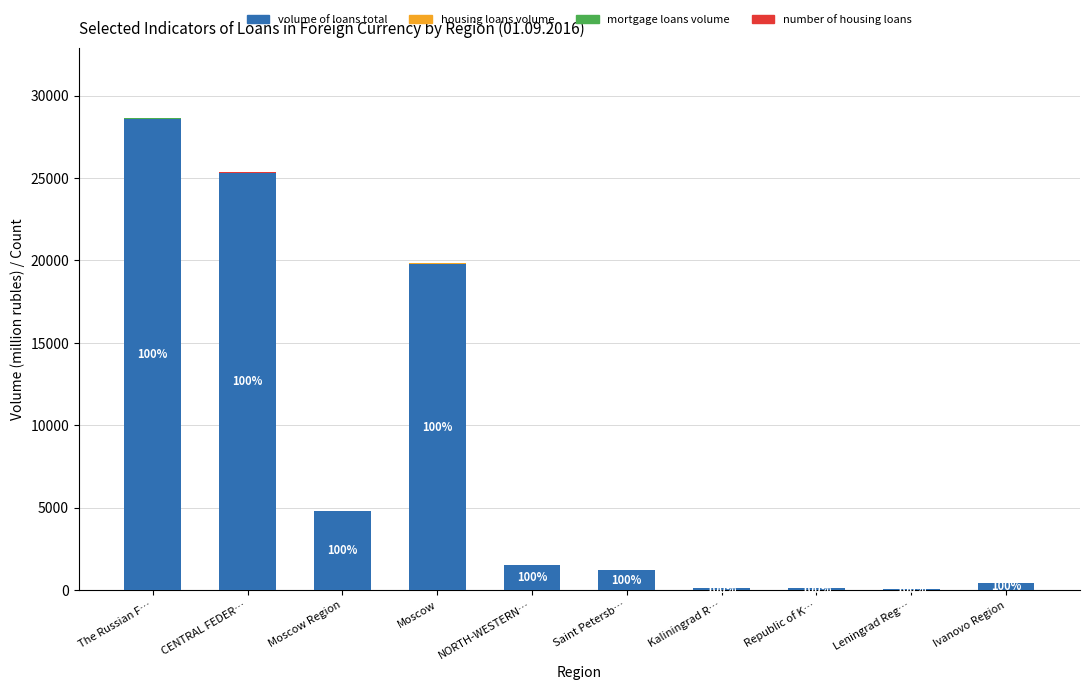

What is the sum of all volume of loans total values?

81894